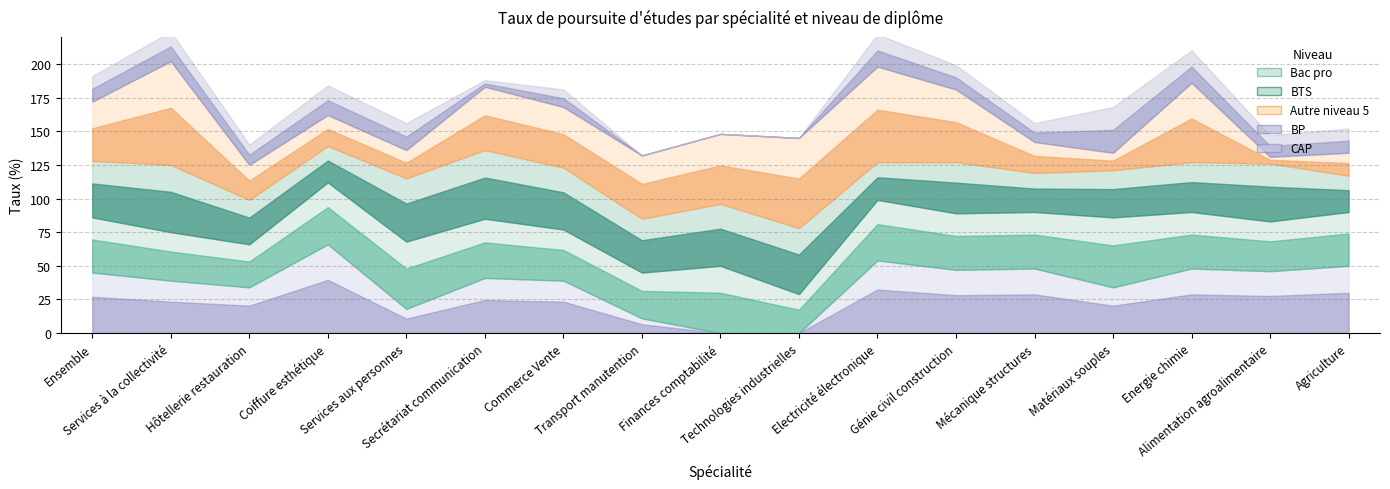

After their last crossing, which series has the higher values: BTS or Bac_pro?

Bac_pro